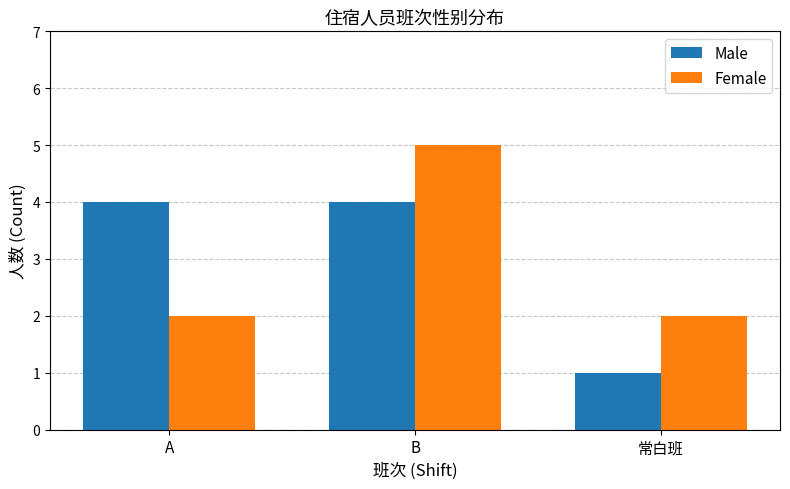

What position from the left is B?

2